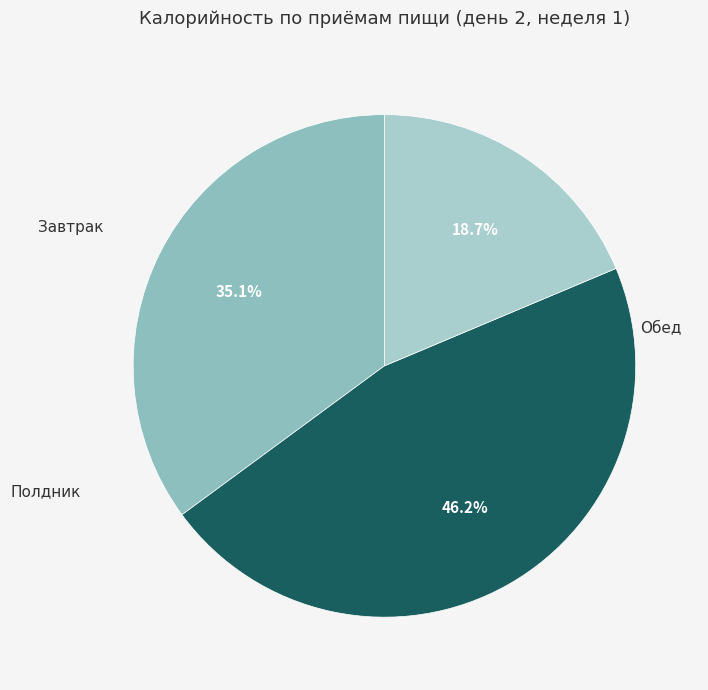

To the nearest percent, what percentage of the pie is Полдник?

19%